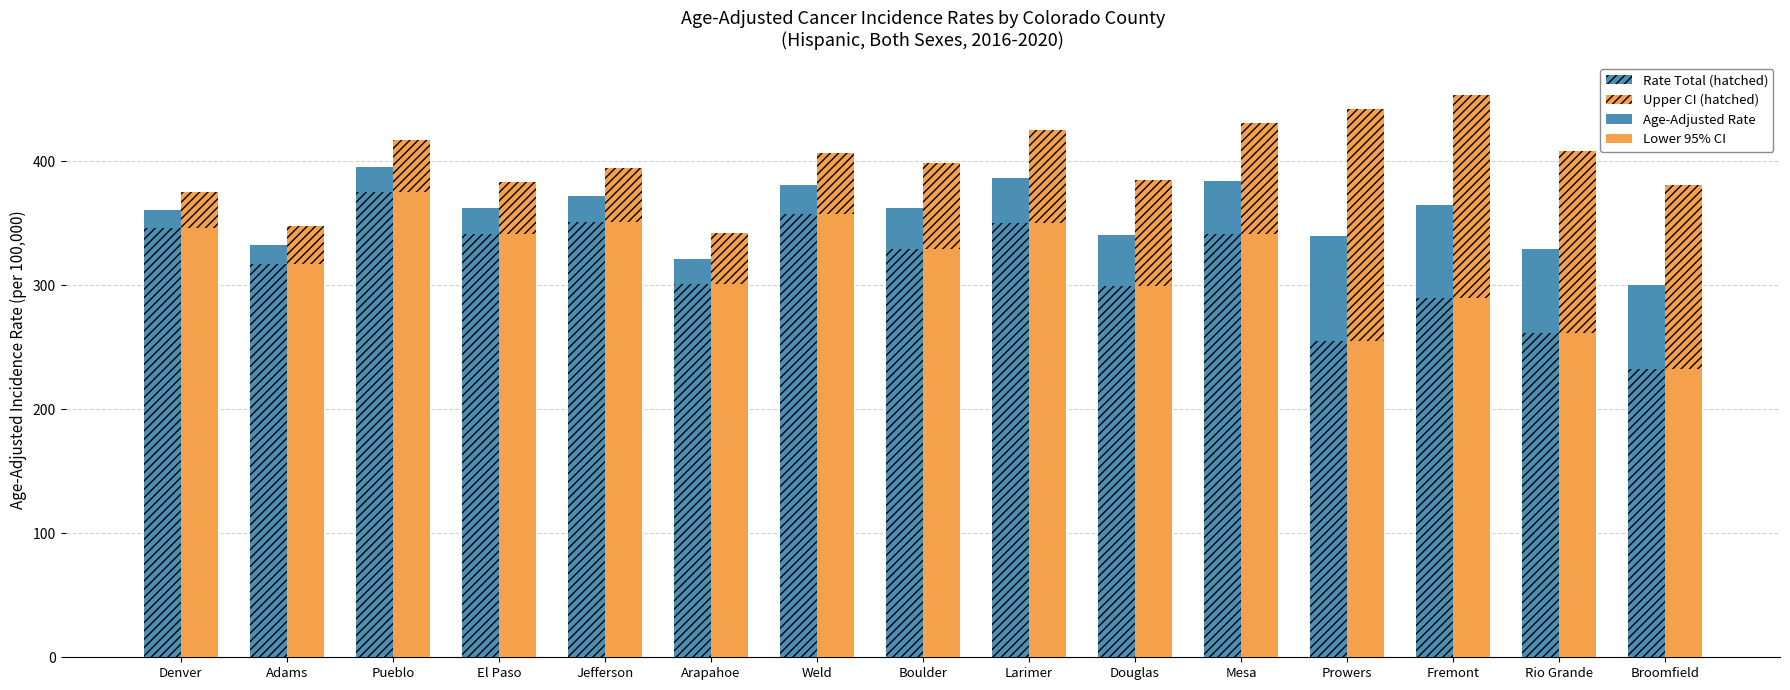

How many groups of bars are there?

15